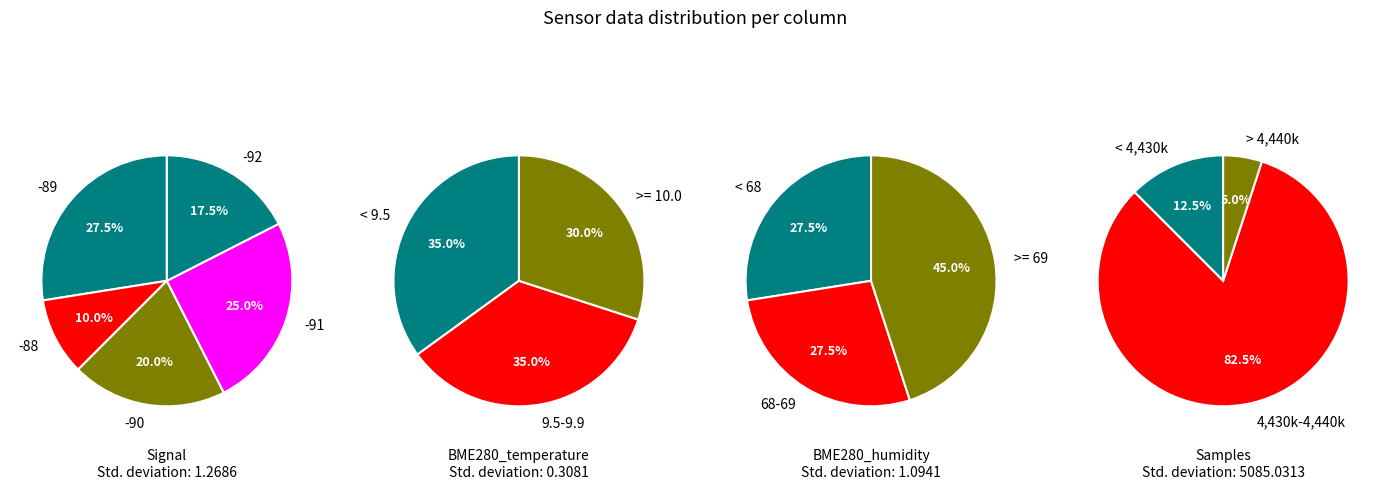

Between 1 and 29, which series saw the biggest shift?

Samples